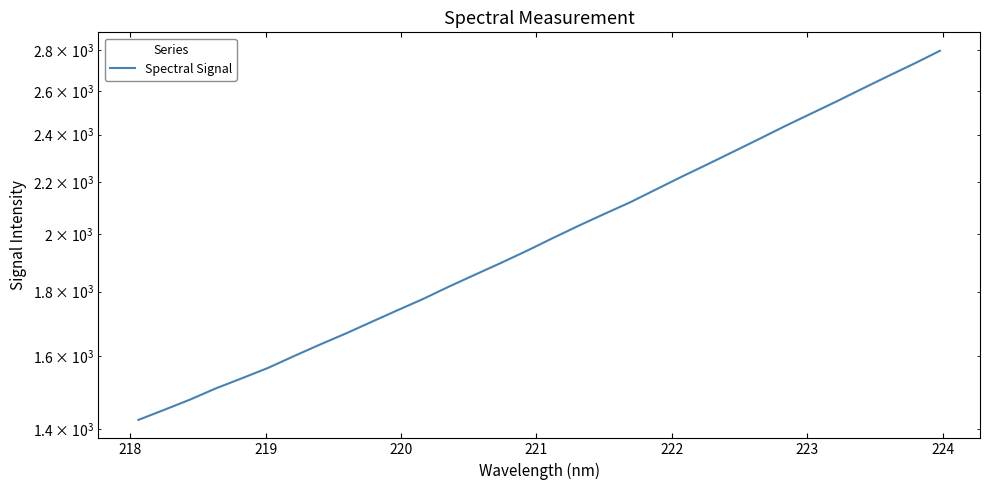

What is the value of the 2nd point from the left?

1450.1